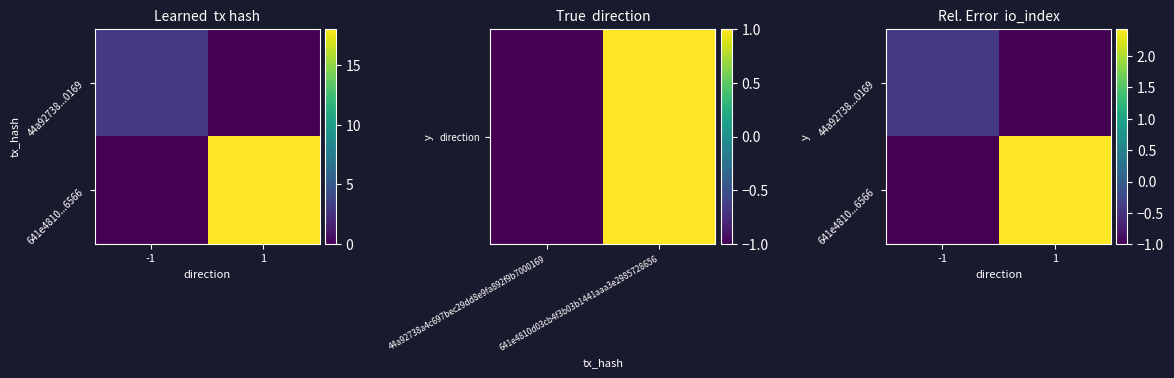

How many data points in 641e4810...6566 are above 2?

1